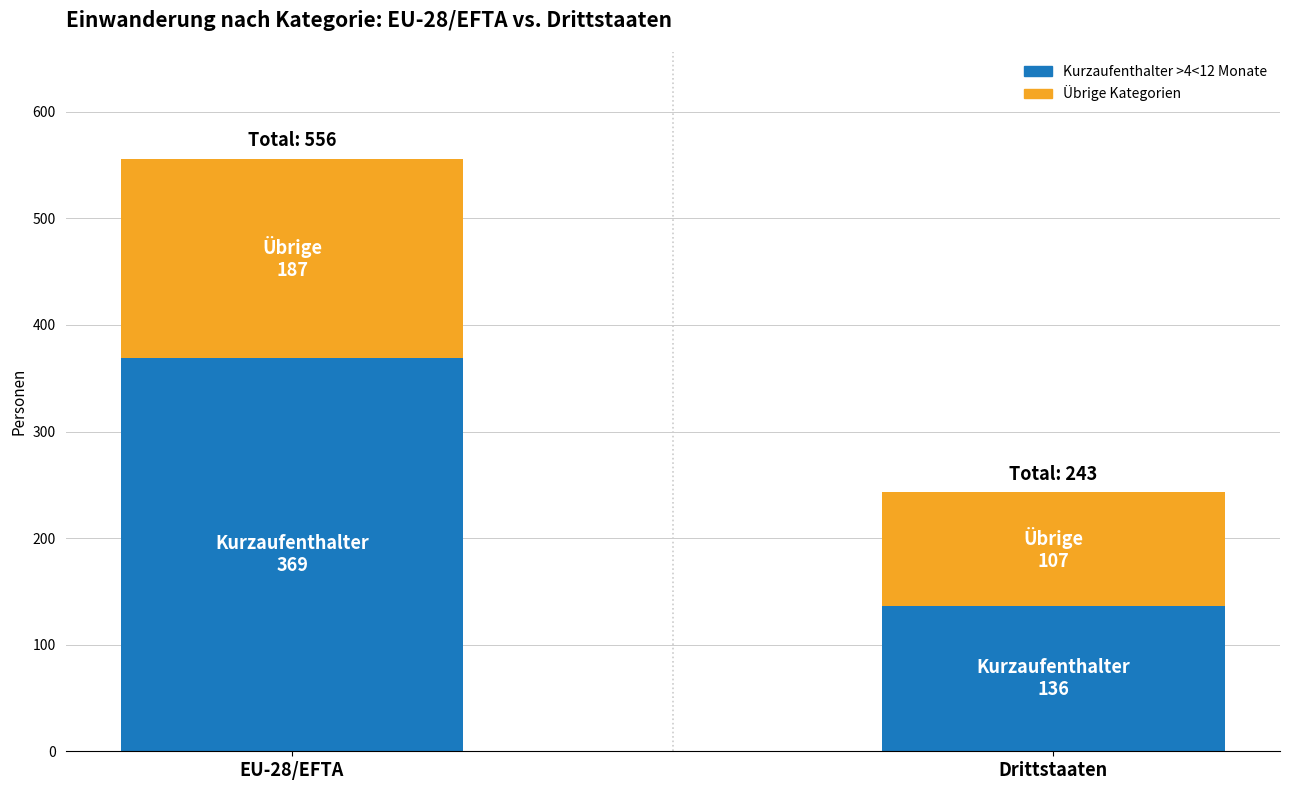

What is the total value across all series at EU-28/EFTA?

556